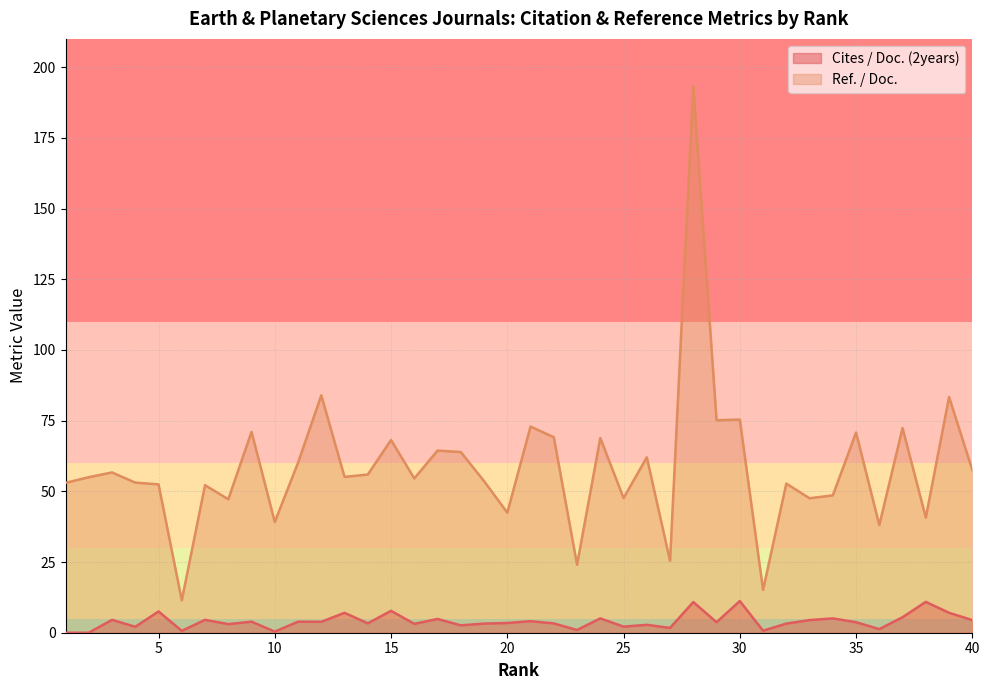

Is the value of Cites / Doc. (2years) at 31 greater than the value of Ref. / Doc. at 26?

No